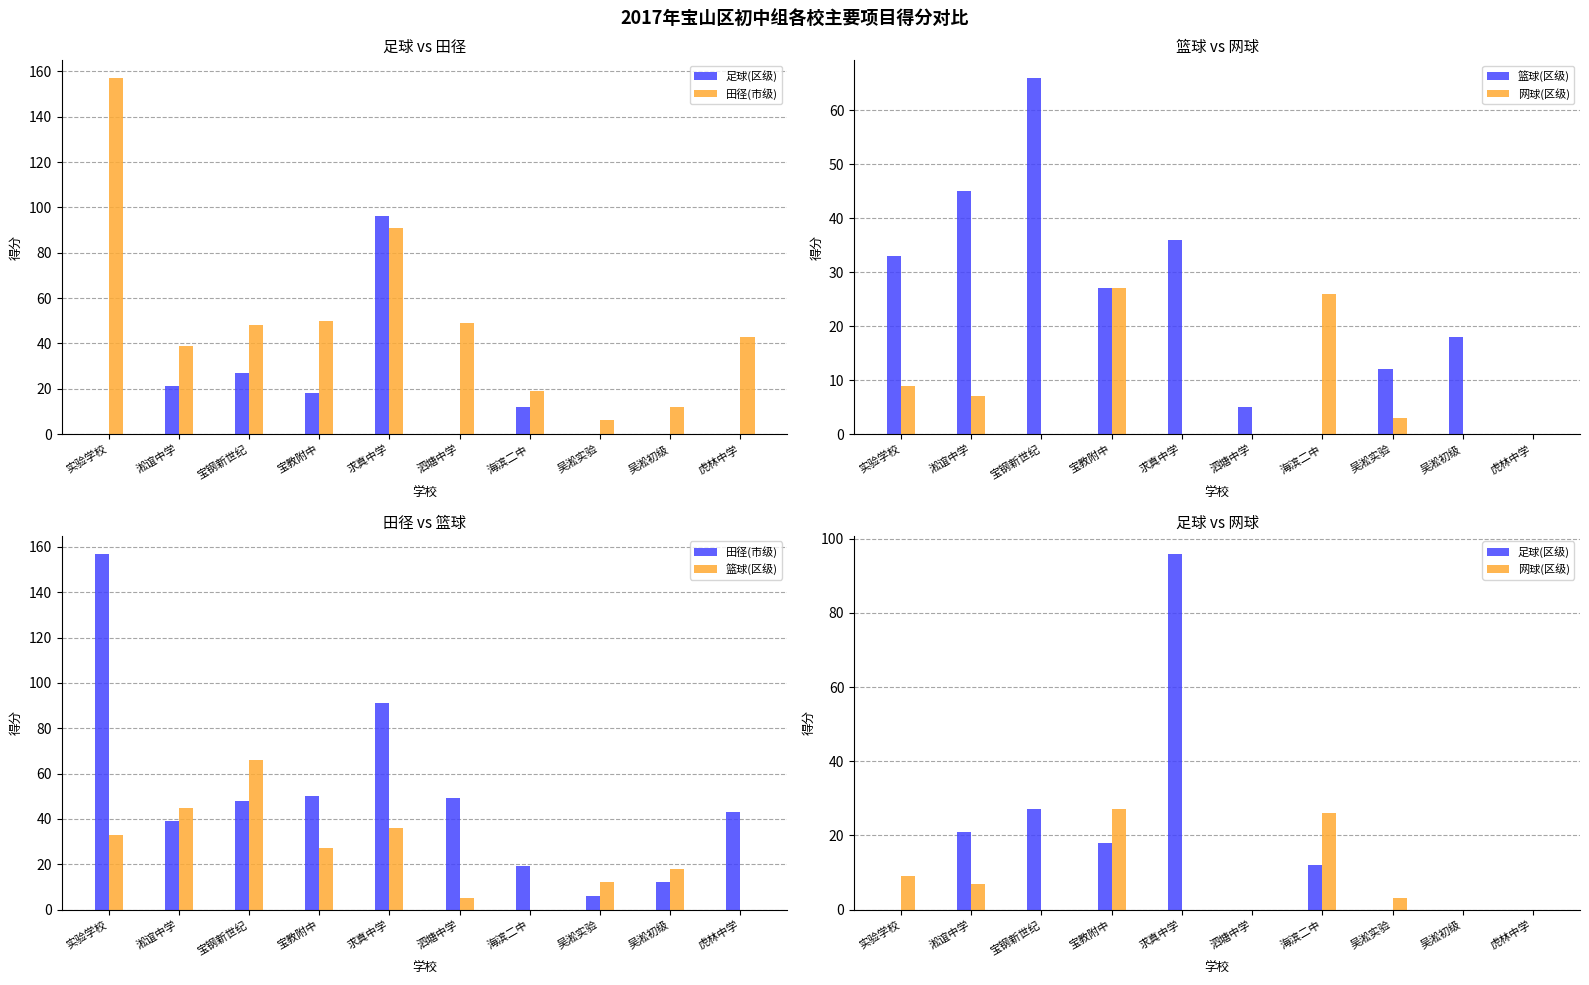

The value of 篮球(区级) at 吴淞实验 is 7. True or false?

False